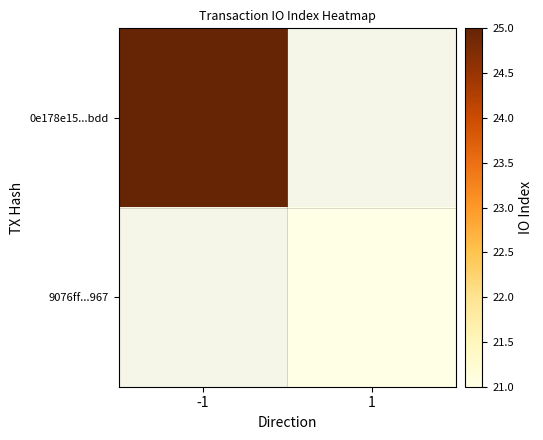

What is the minimum value shown in the chart?

21.0